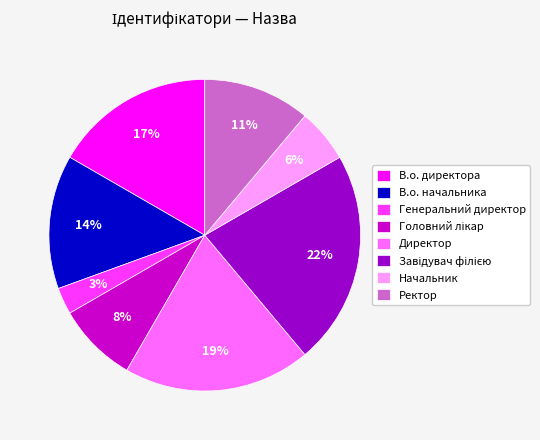

Between В.о. директора and Ректор, which is larger?

В.о. директора